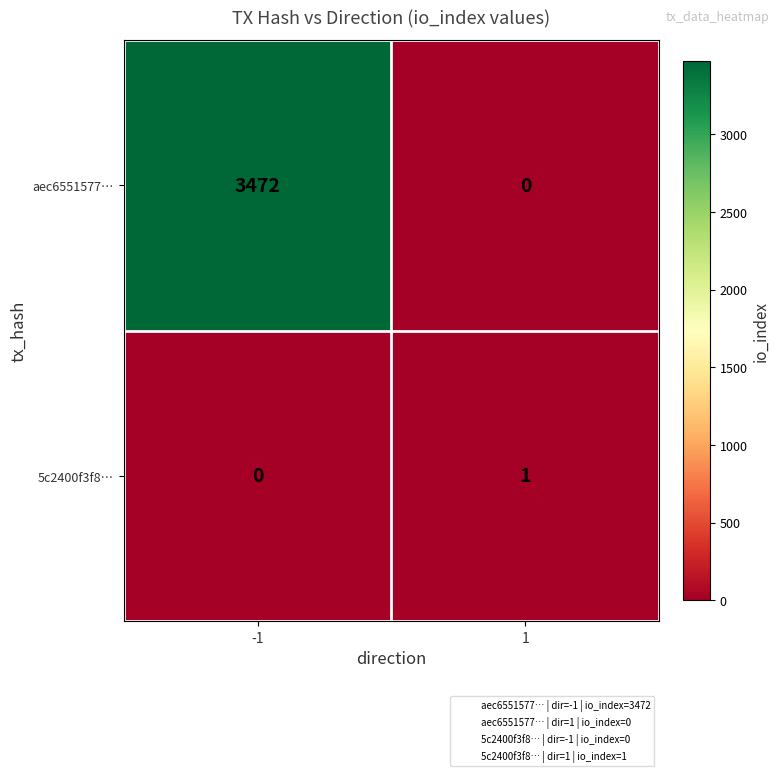

At which category is the sum across all series the highest?

-1